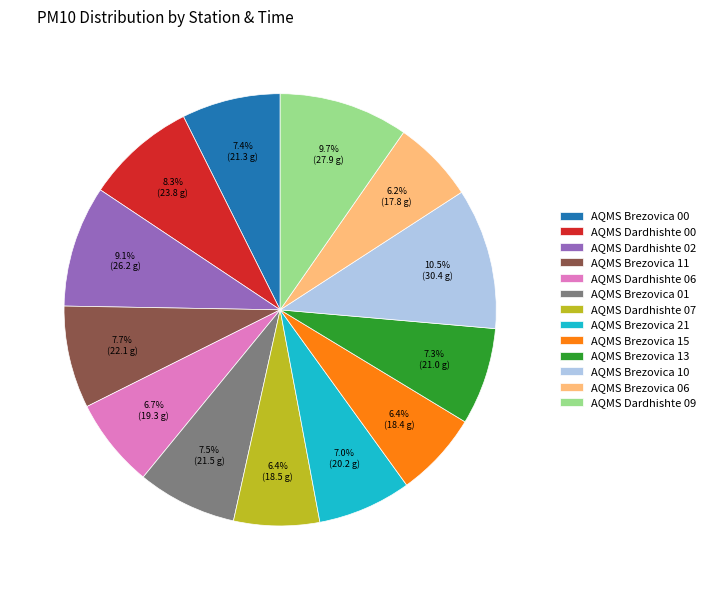

How many slices are in this pie chart?

13